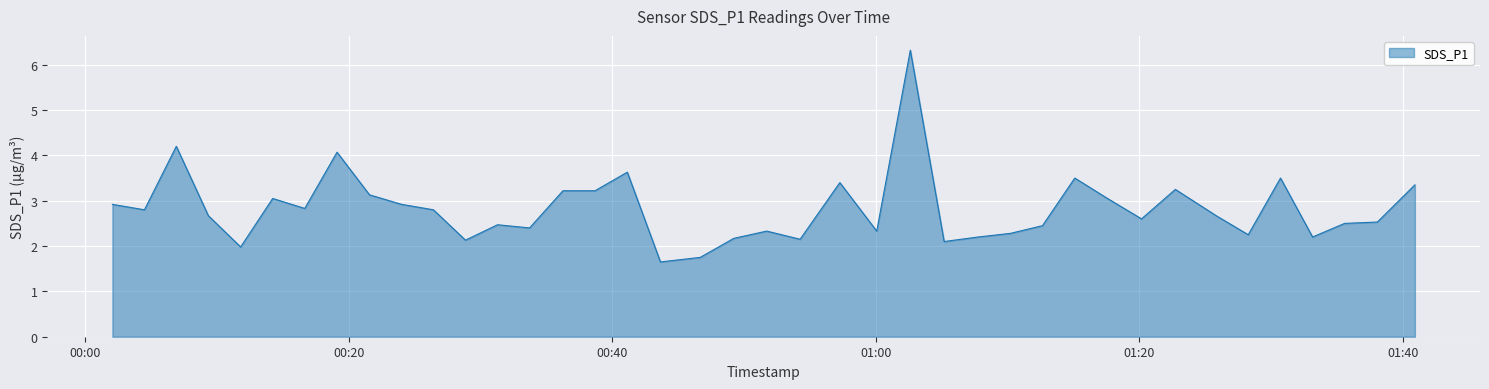

What is the difference between the maximum and minimum values?

4.7